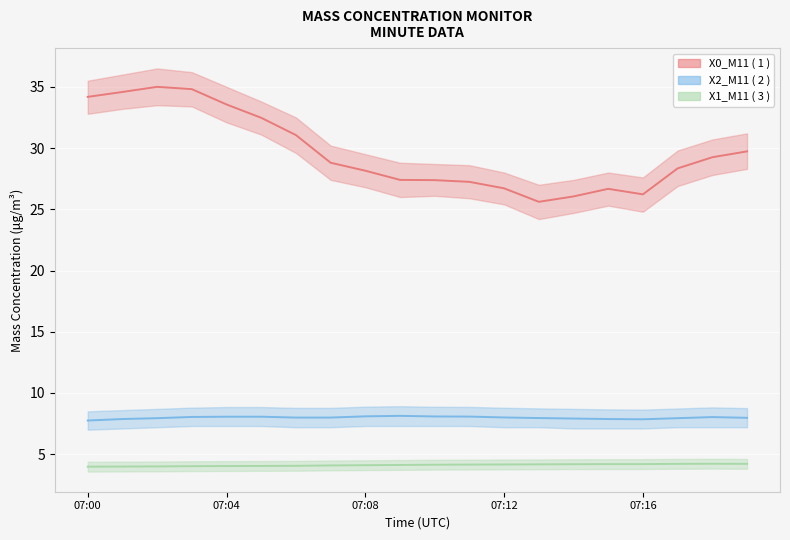

What is the smallest value displayed?

4.0